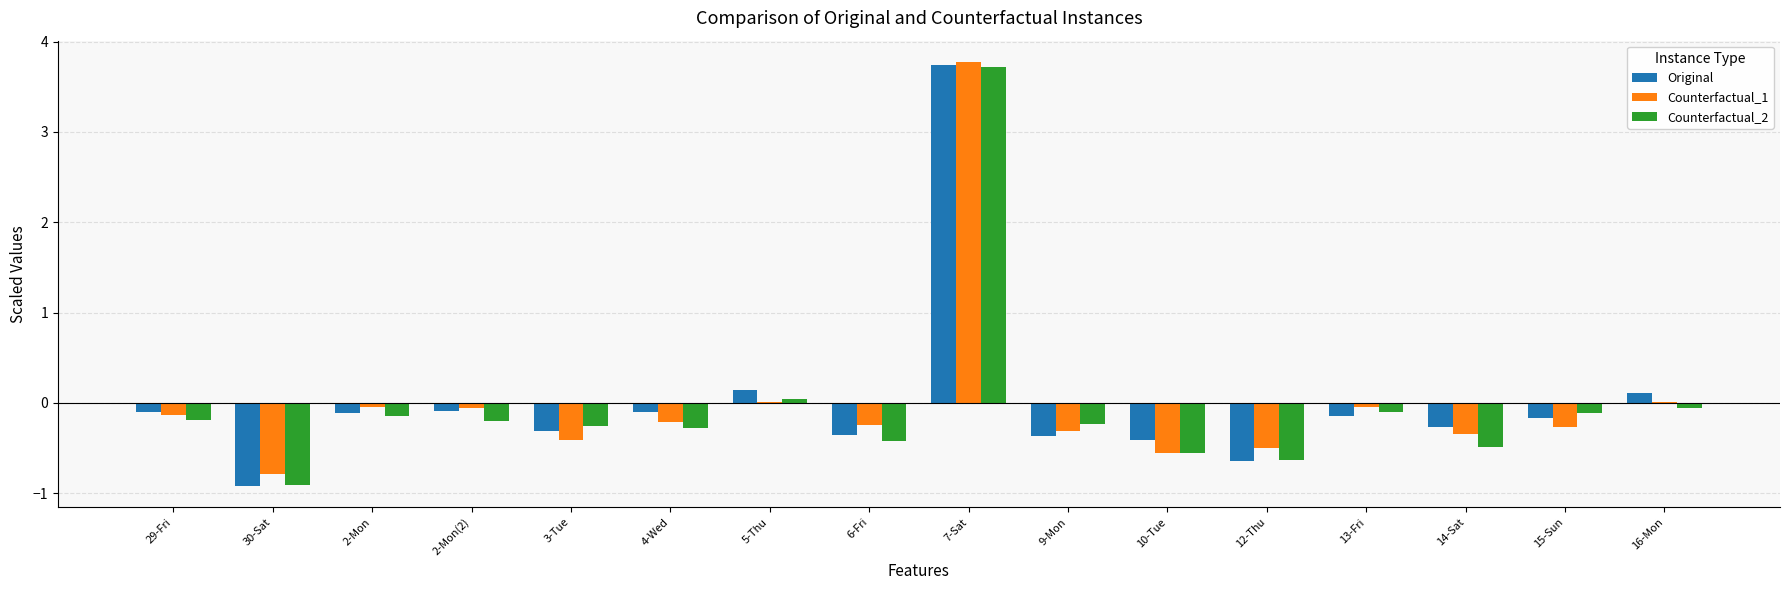

At which category is the sum across all series the highest?

7-Sat